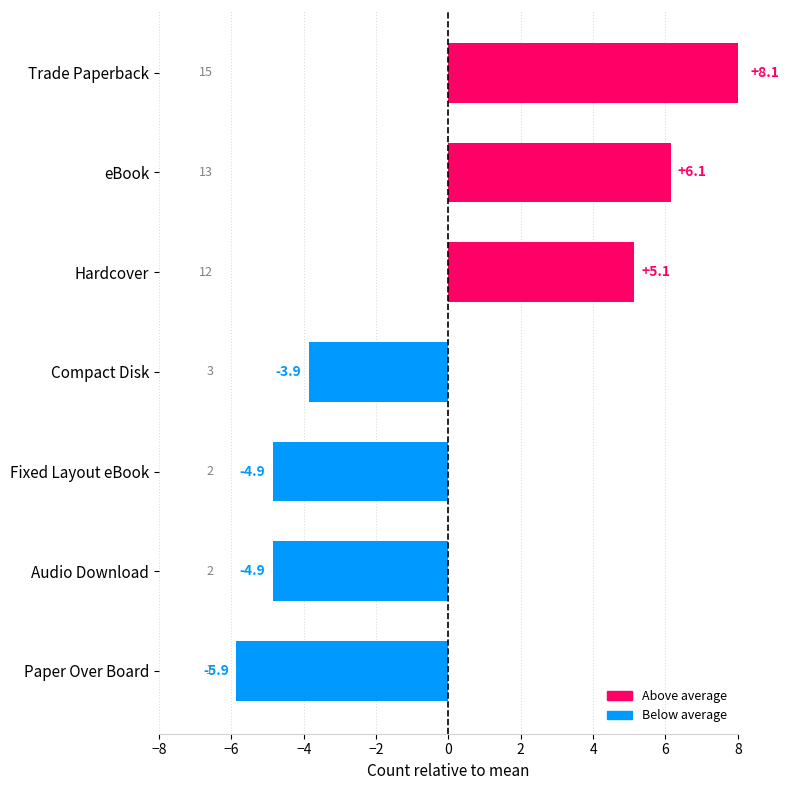

Where is the data nearest to the value 1?

Hardcover